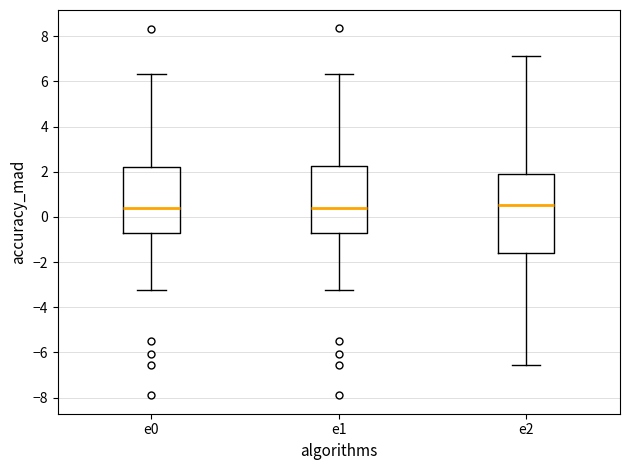

Reading left to right, read every box against the y-axis: the position of its median line, the range the box covers, and the ends of its whiskers. The values are not printed on the chart, so give them approximately, as read against the axis.

e0: median 0.4, box -0.8 to 2.2, whiskers -3.2 to 6.4
e1: median 0.4, box -0.8 to 2.2, whiskers -3.2 to 6.4
e2: median 0.6, box -1.6 to 1.8, whiskers -6.6 to 7.2